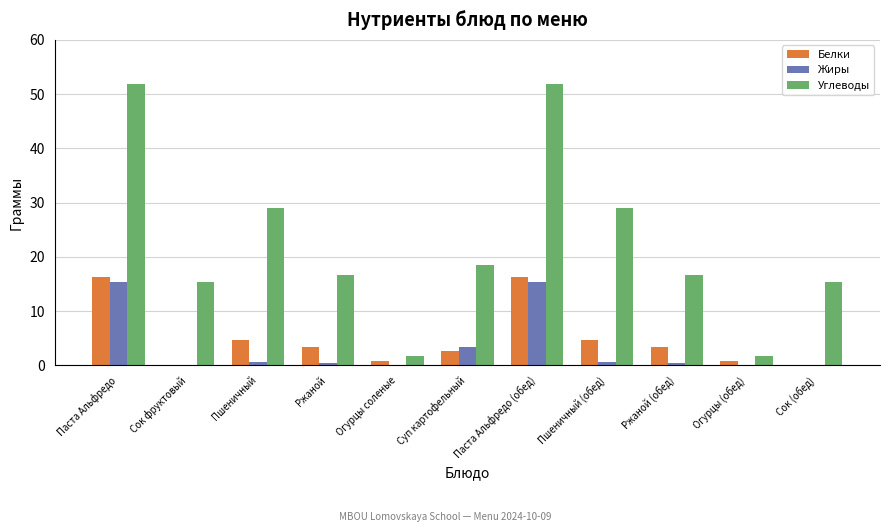

The value of Жиры at Суп картофельный is 0.8. True or false?

False